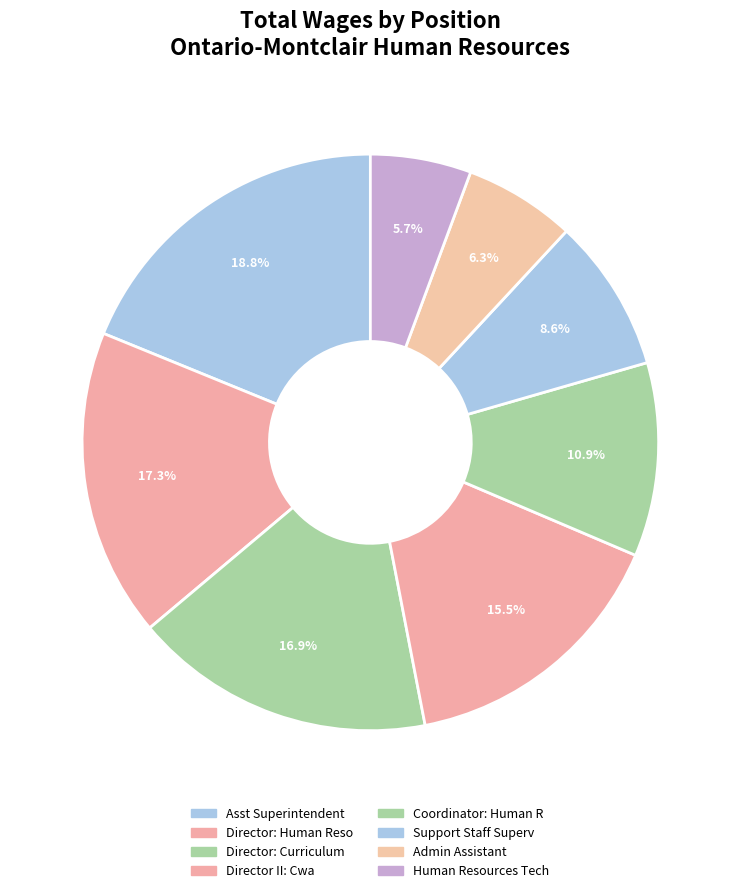

Count the number of slices in the pie.

8